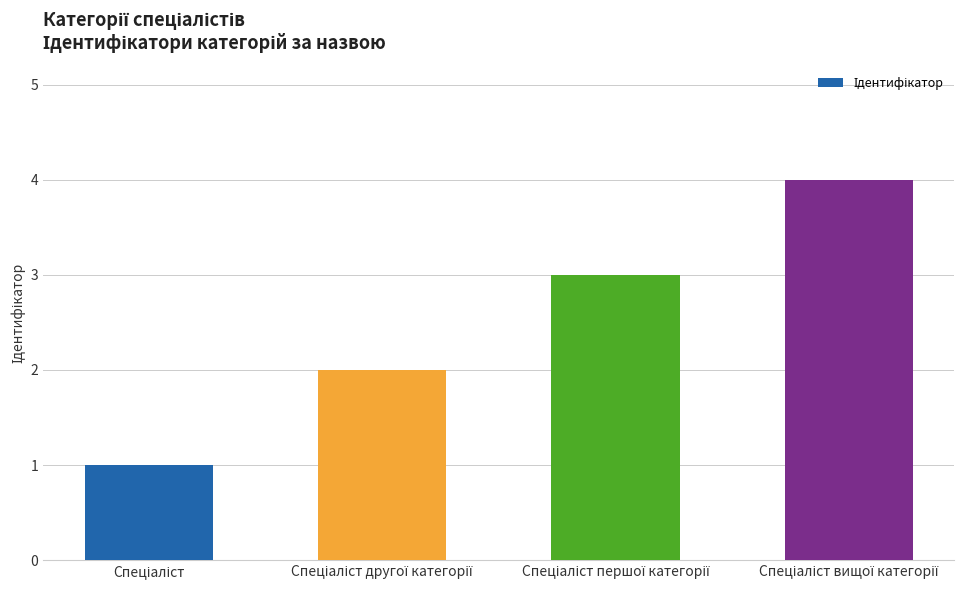

What is the difference between the maximum and minimum values?

3